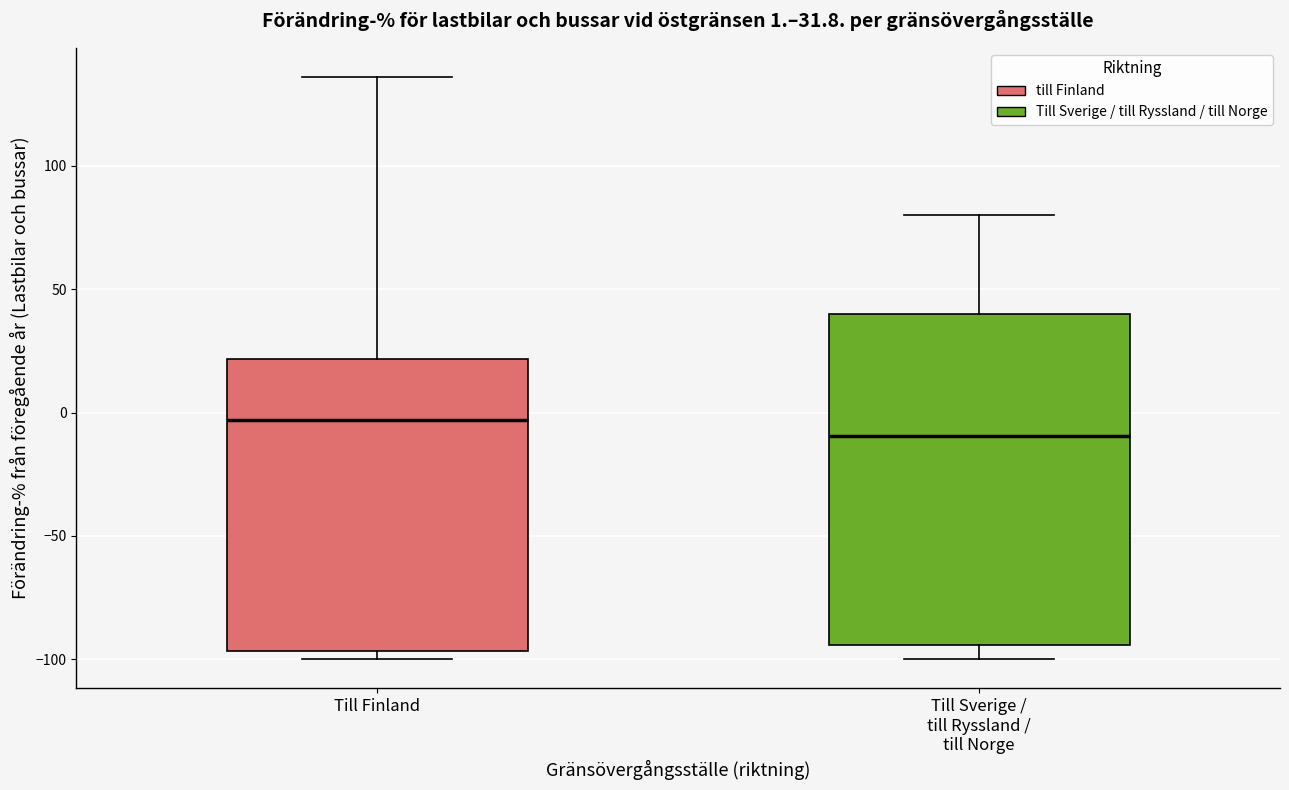

Comparing the boxes themselves (not the whiskers), which one is the tallest?

Till Sverige / till Ryssland / till Norge